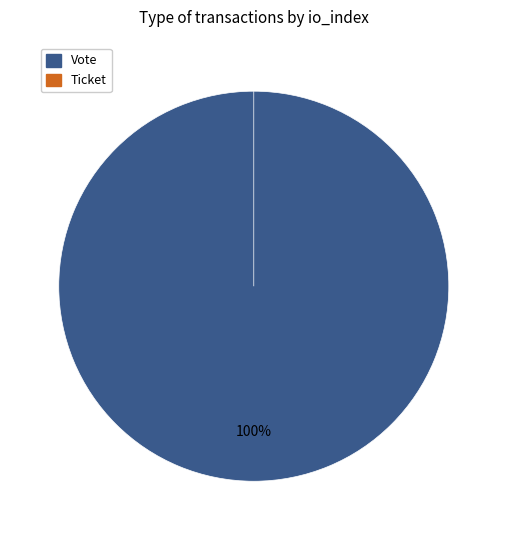

Count the number of slices in the pie.

2